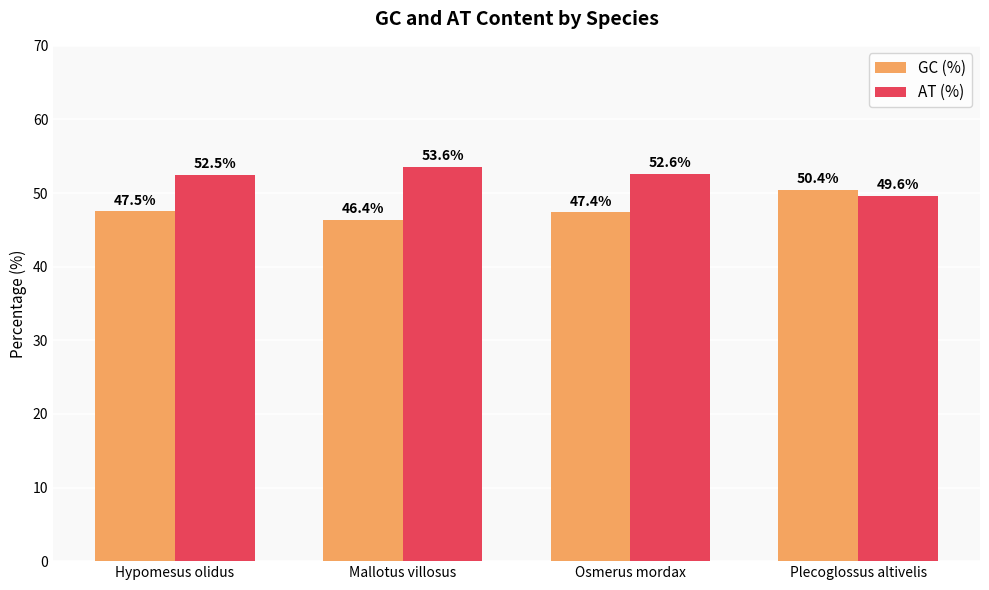

At which label does GC (%) first exceed 47?

Hypomesus olidus